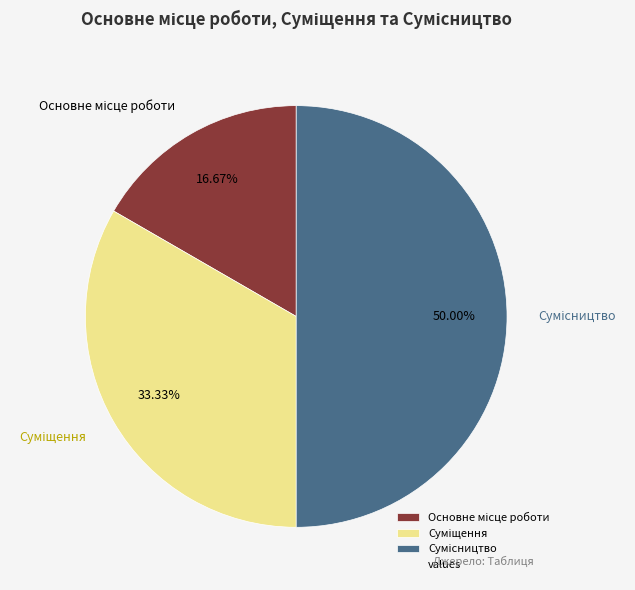

Is there any slice that represents more than half of the pie?

No